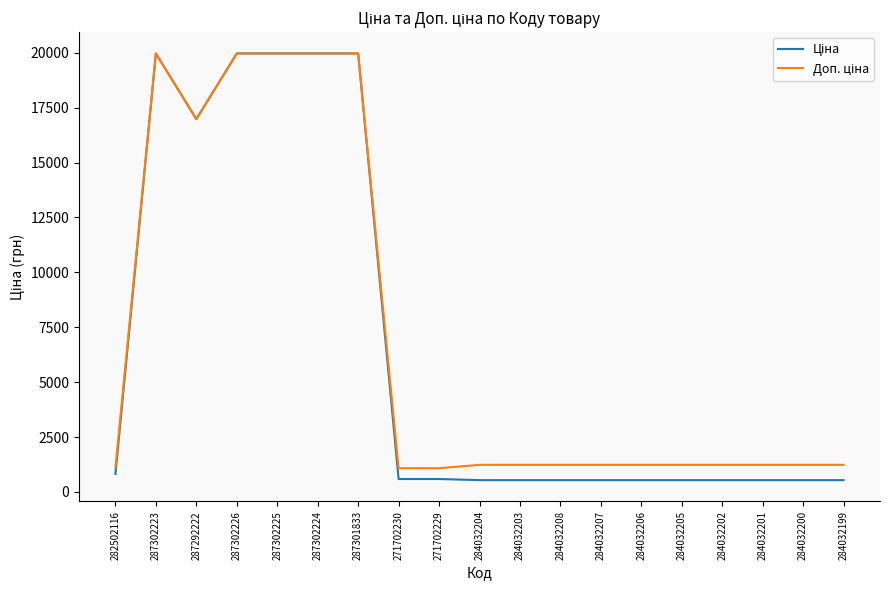

What is the total value across all series at 287302226?

39928.3